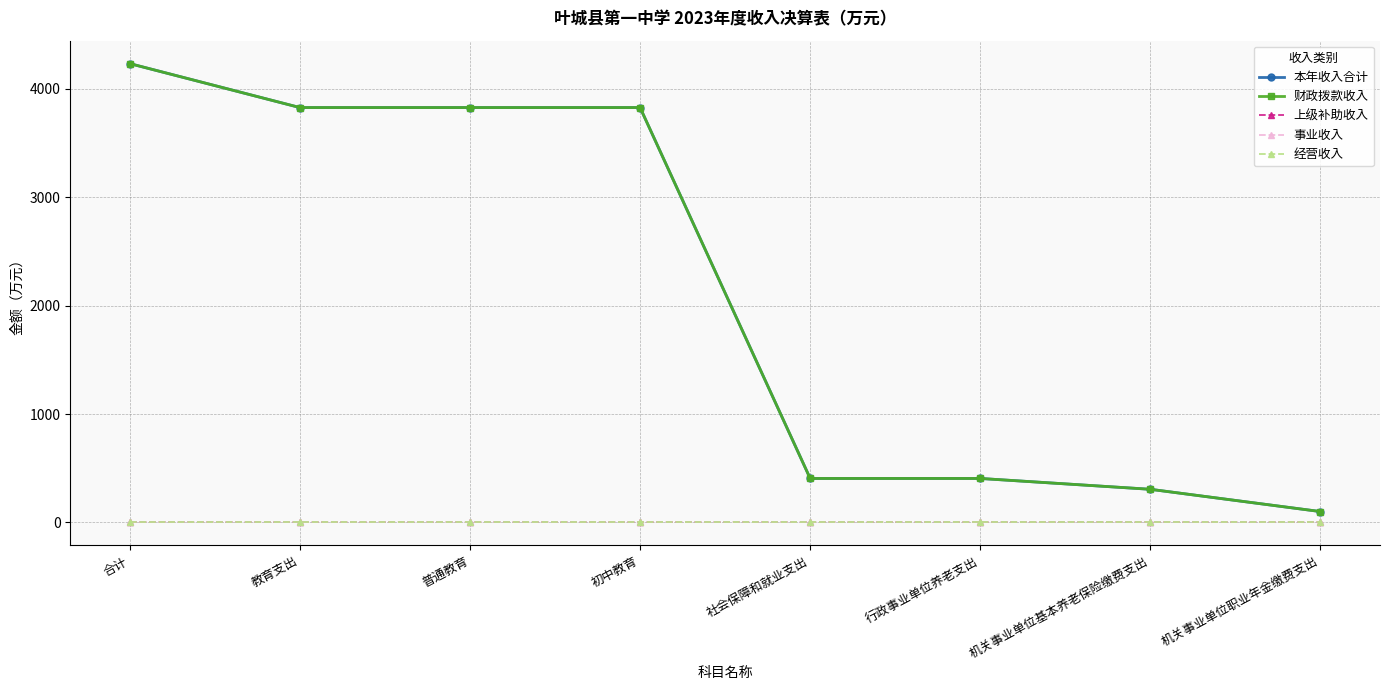

Reading right to left, transcribe all the data shown in this chart.

本年收入合计: 100.0	305.4	405.4	405.4	3826.8	3826.8	3826.8	4232.2
财政拨款收入: 100.0	305.4	405.4	405.4	3826.8	3826.8	3826.8	4232.2
上级补助收入: 0.0	0.0	0.0	0.0	0.0	0.0	0.0	0.0
事业收入: 0.0	0.0	0.0	0.0	0.0	0.0	0.0	0.0
经营收入: 0.0	0.0	0.0	0.0	0.0	0.0	0.0	0.0